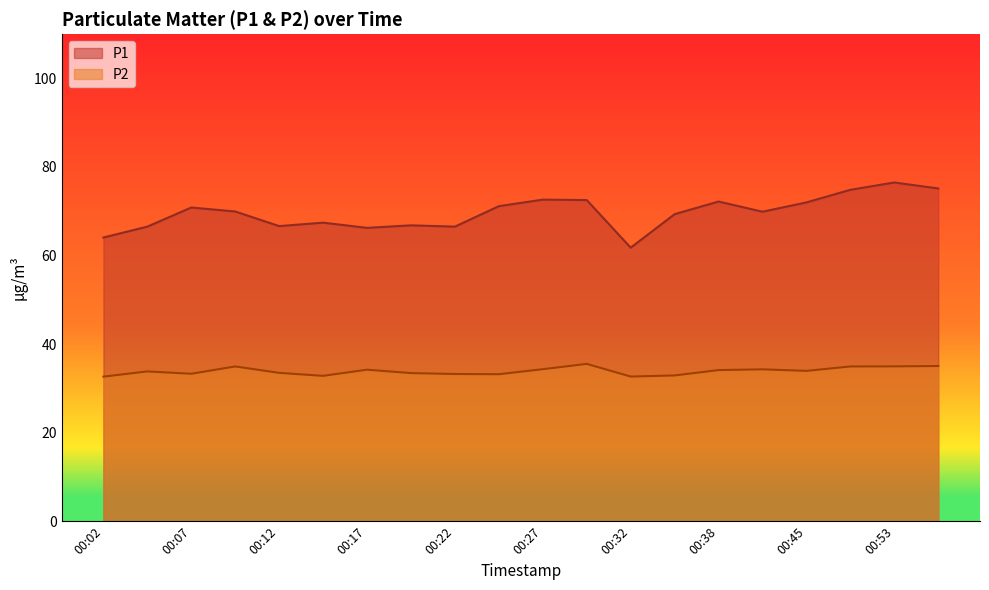

True or false: P1 has more than 1 interior local peaks.

True